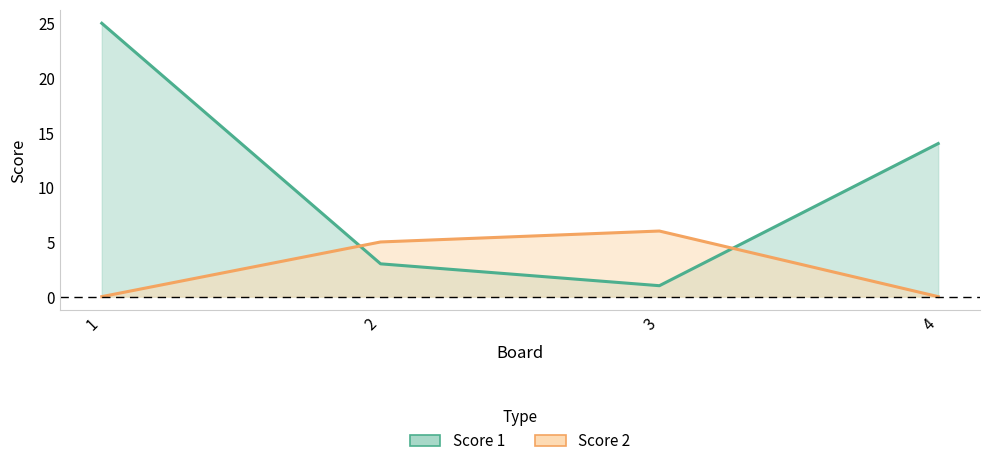

Rank the series by their average value, from highest to lowest.

Score 1, Score 2